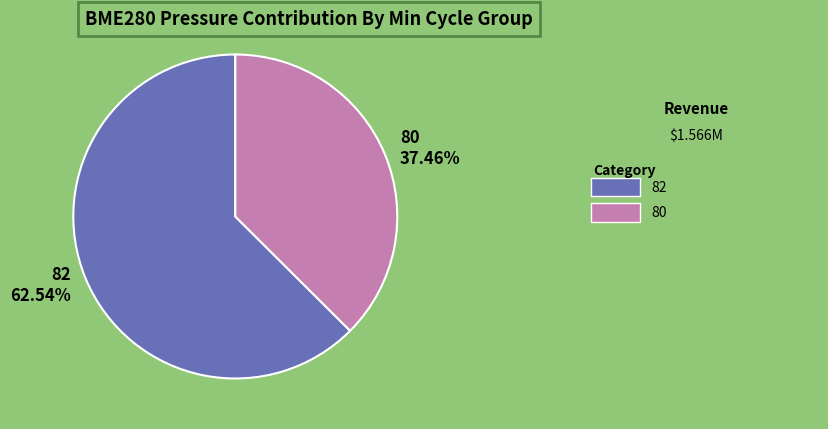

Rank the categories by value from highest to lowest.

82 62.54%, 80 37.46%